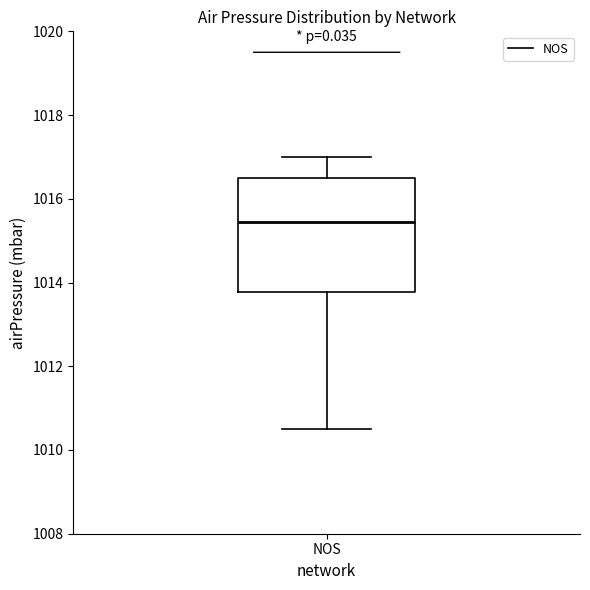

Transcribe this box plot: give where the median line is, the range the box spans, and where the two whiskers end, as read against the y-axis. The values are not printed on the chart, so give them approximately, as read against the axis.

median 1015.4, box 1013.8 to 1016.6, whiskers 1010.6 to 1017.0